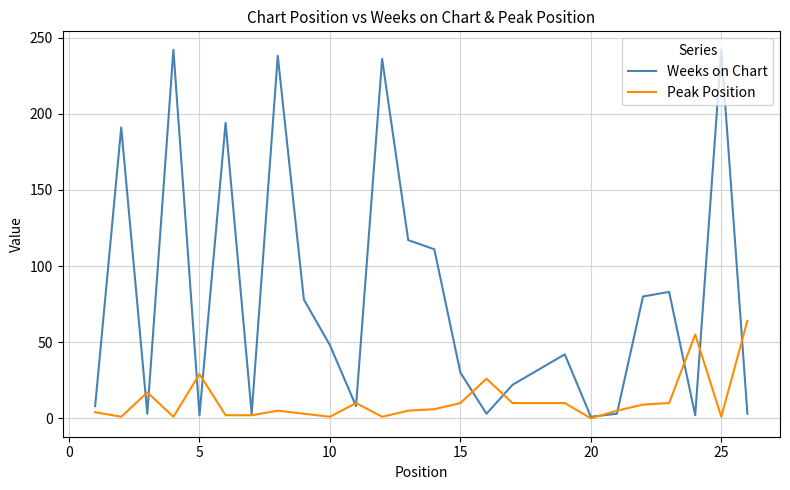

After their last crossing, which series has the higher values: Weeks on Chart or Peak Position?

Peak Position